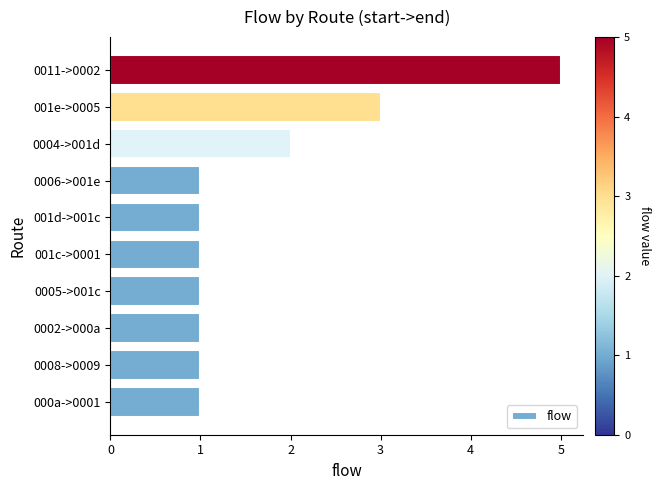

What is the difference between the maximum and minimum values?

4